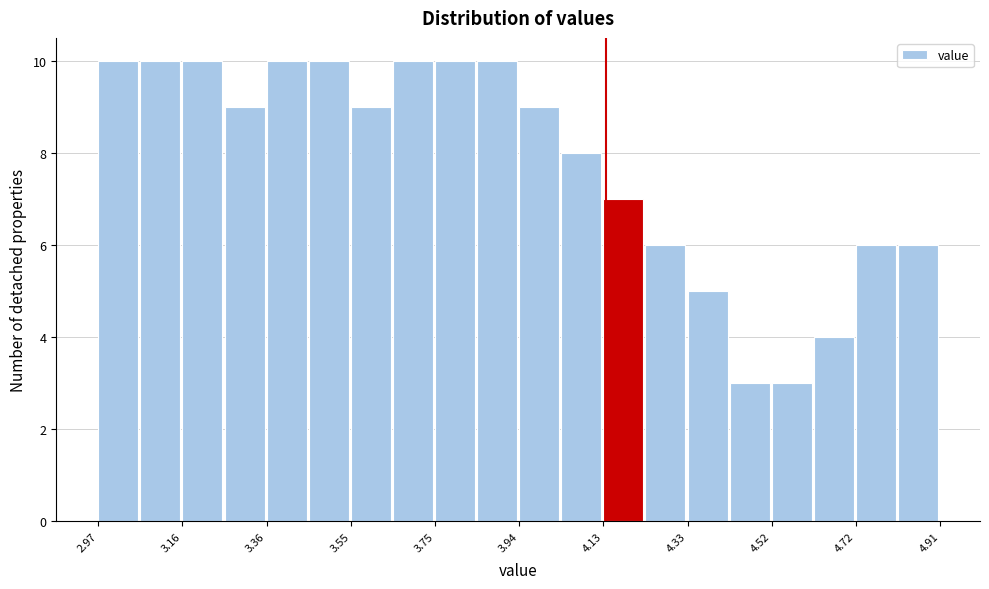

Reading left to right, list every bar in this chart as the range it spans on the x-axis followed by its height. Neither the bar edges nor the heights are printed on the chart, so give them approximately, as read against the axes.

2.98 to 3.06: 10
3.06 to 3.16: 10
3.16 to 3.26: 10
3.26 to 3.36: 9
3.36 to 3.46: 10
3.46 to 3.56: 10
3.56 to 3.64: 9
3.64 to 3.74: 10
3.74 to 3.84: 10
3.84 to 3.94: 10
3.94 to 4.04: 9
4.04 to 4.14: 8
4.14 to 4.24: 7
4.24 to 4.32: 6
4.32 to 4.42: 5
4.42 to 4.52: 3
4.52 to 4.62: 3
4.62 to 4.72: 4
4.72 to 4.82: 6
4.82 to 4.92: 6